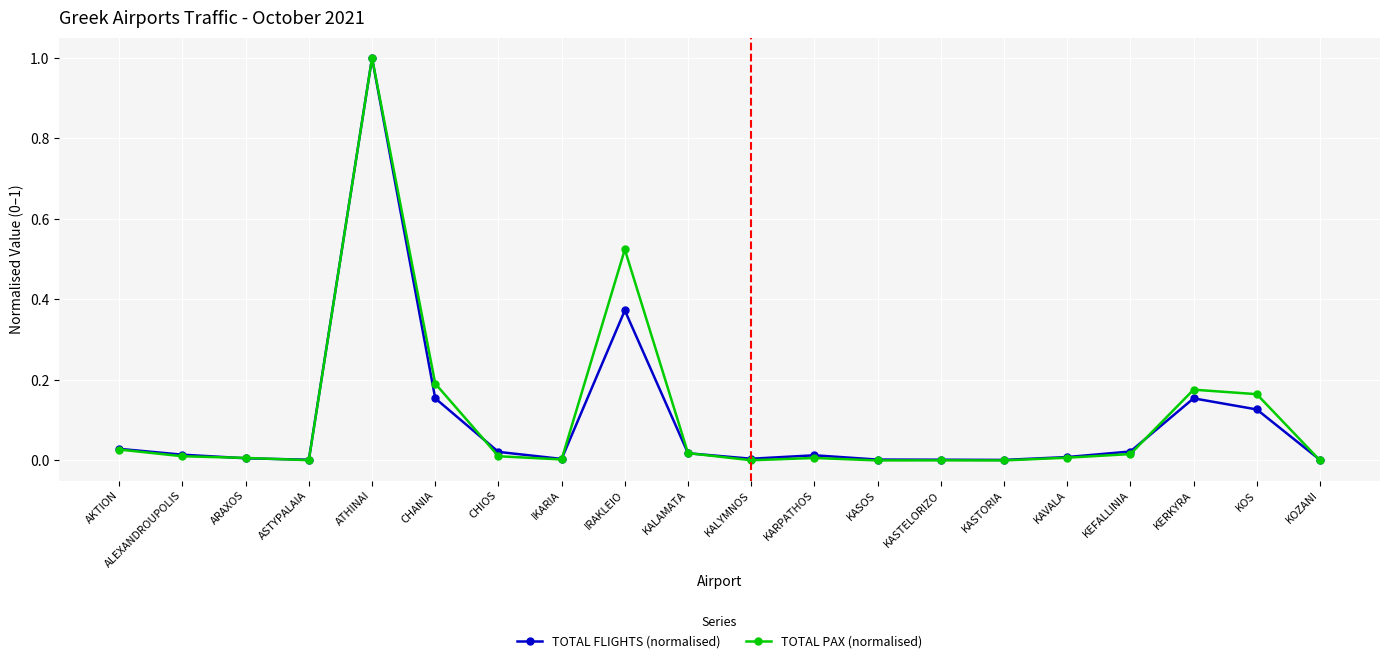

At which category is the sum across all series the highest?

ATHINAI